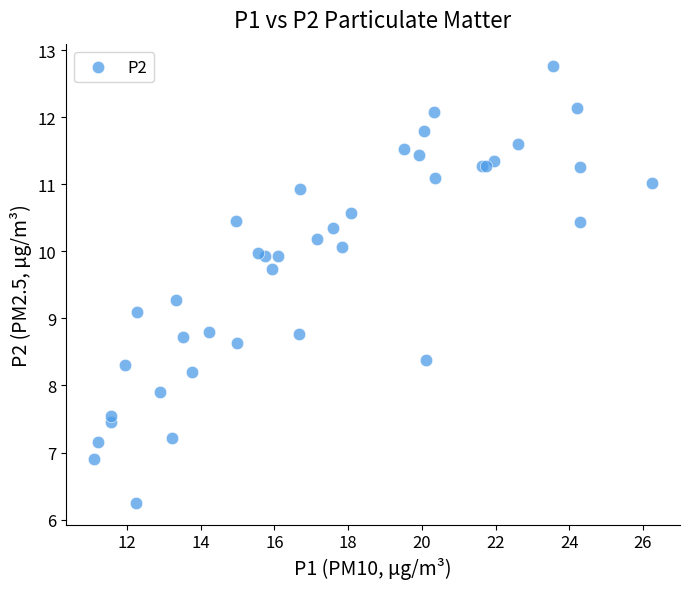

What Y value in the scatter plot is closest to 9?

9.1